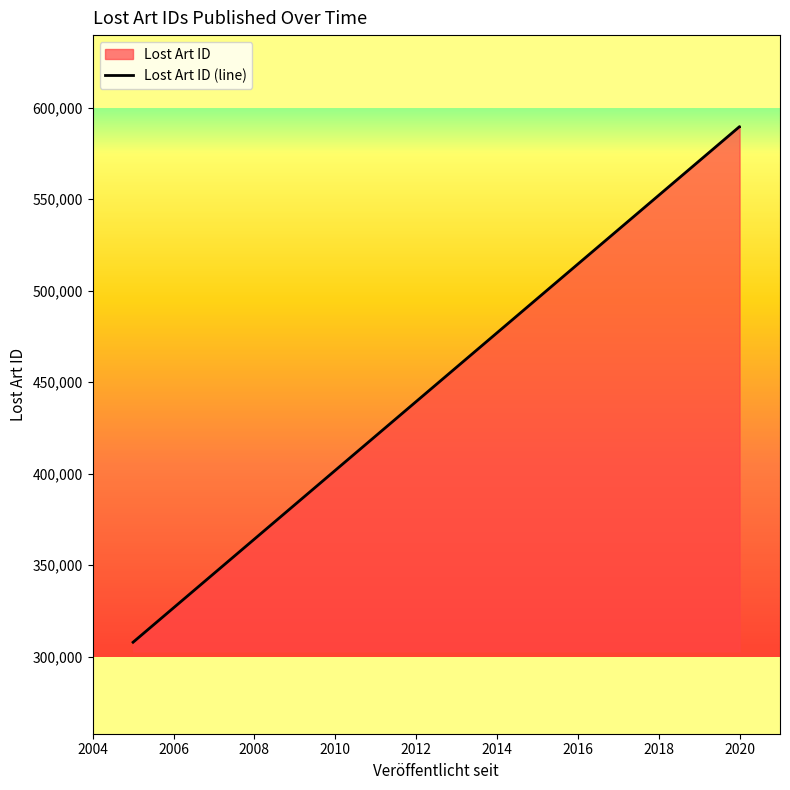

What is the value of the 3rd point from the left?

589670